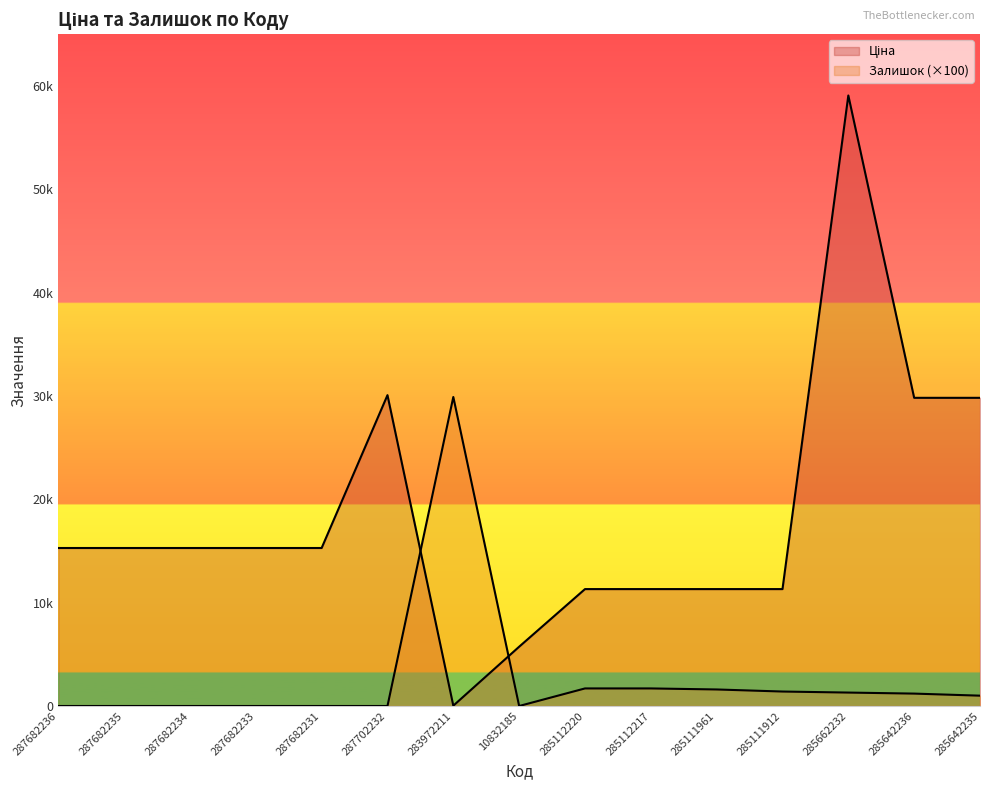

Where is the first local maximum for Залишок?

283972211